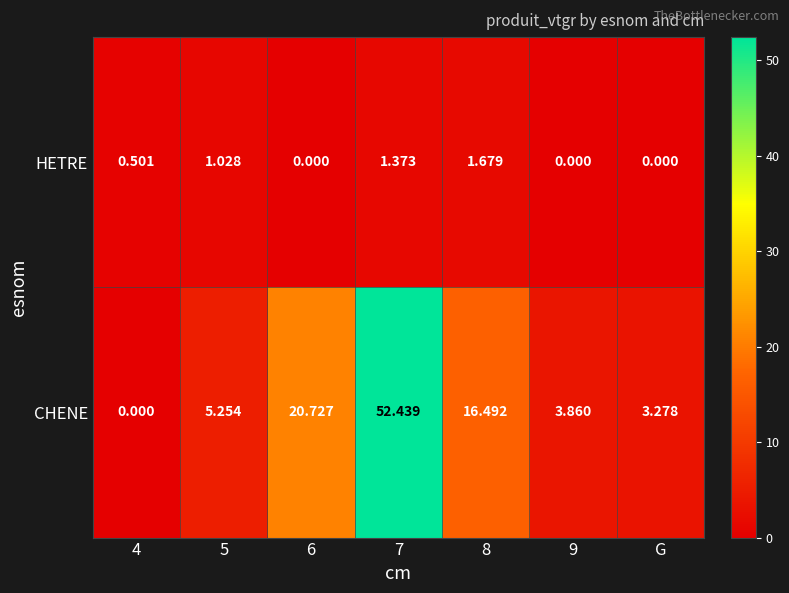

List the series in order of their peak value, highest first.

CHENE, HETRE